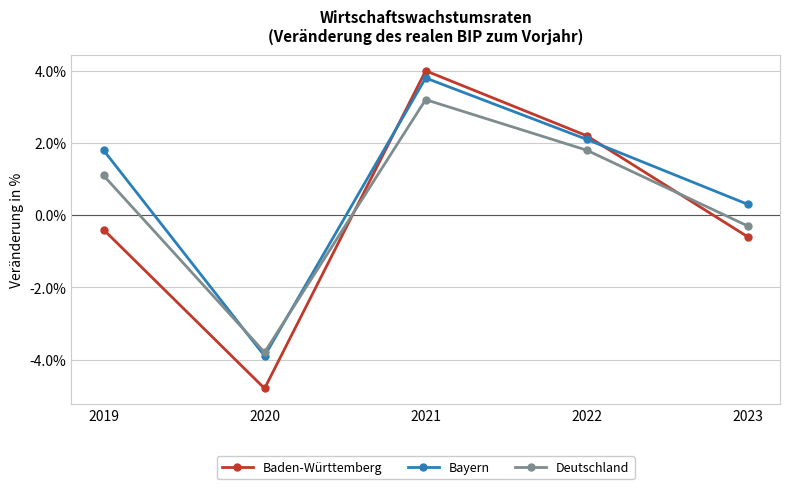

True or false: Baden-Württemberg has more than 2 points higher than both neighbors.

False